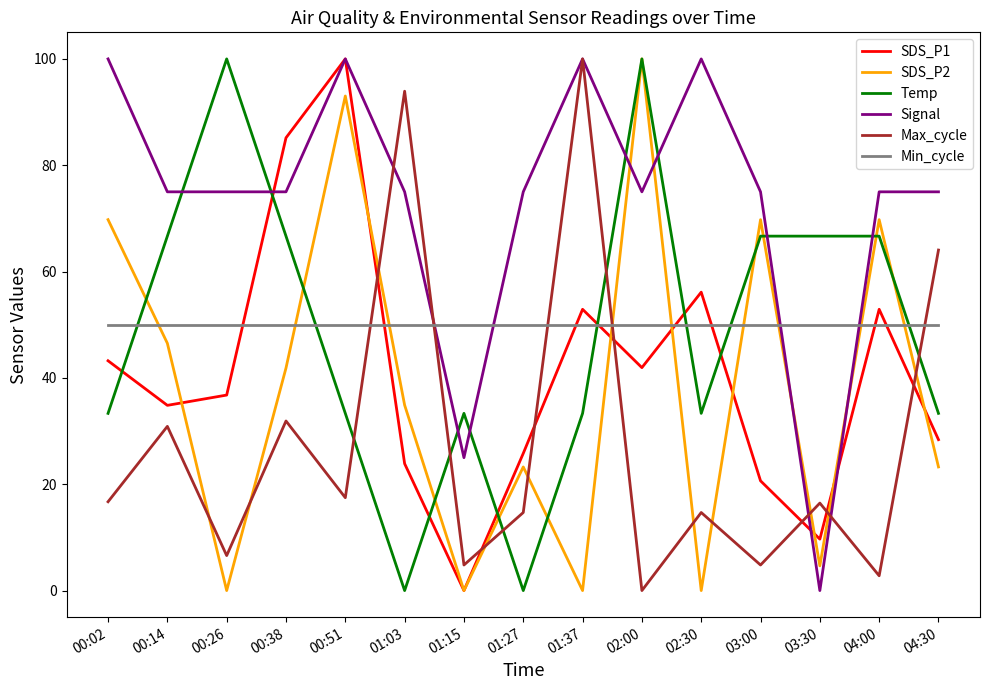

The Signal series shows 100.0 at 02:30. True or false?

True